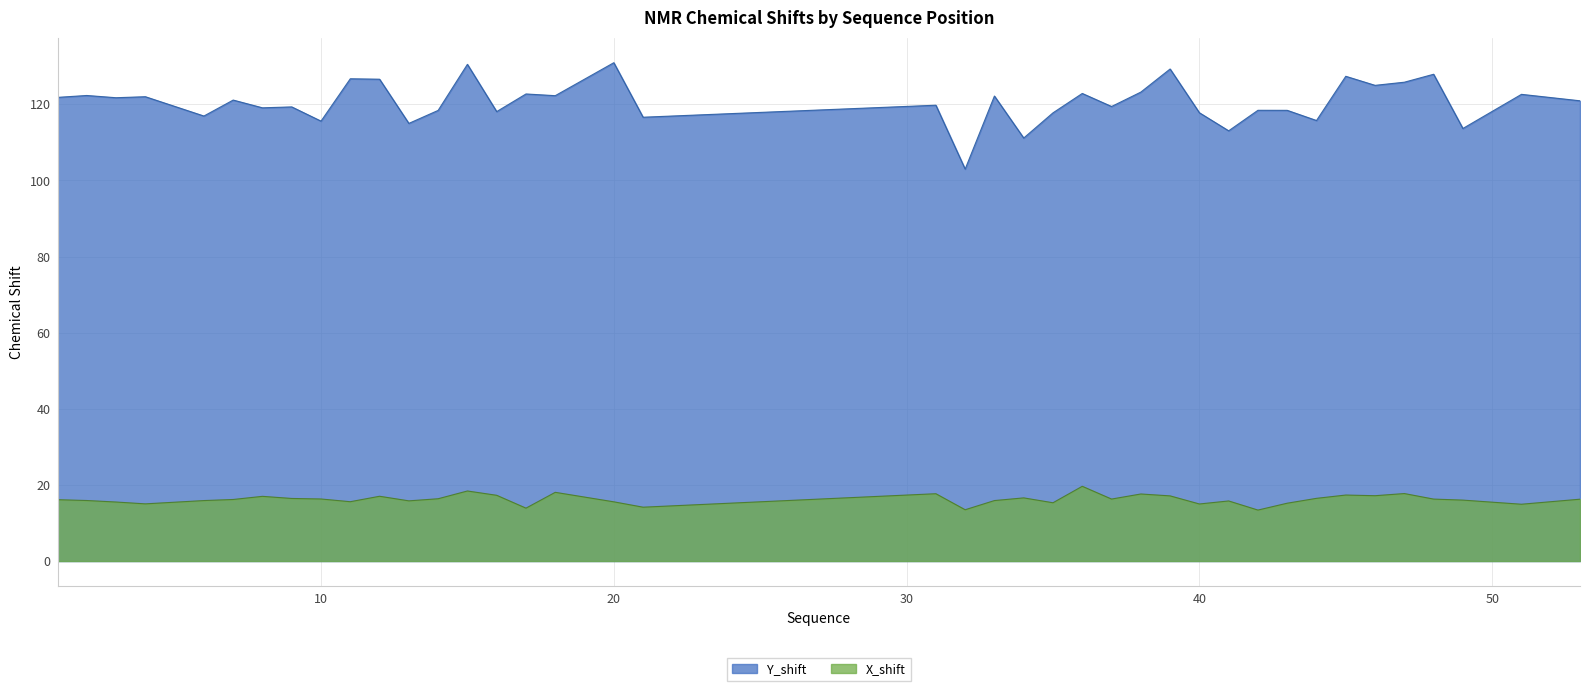

True or false: X_shift and Y_shift cross at least once.

False